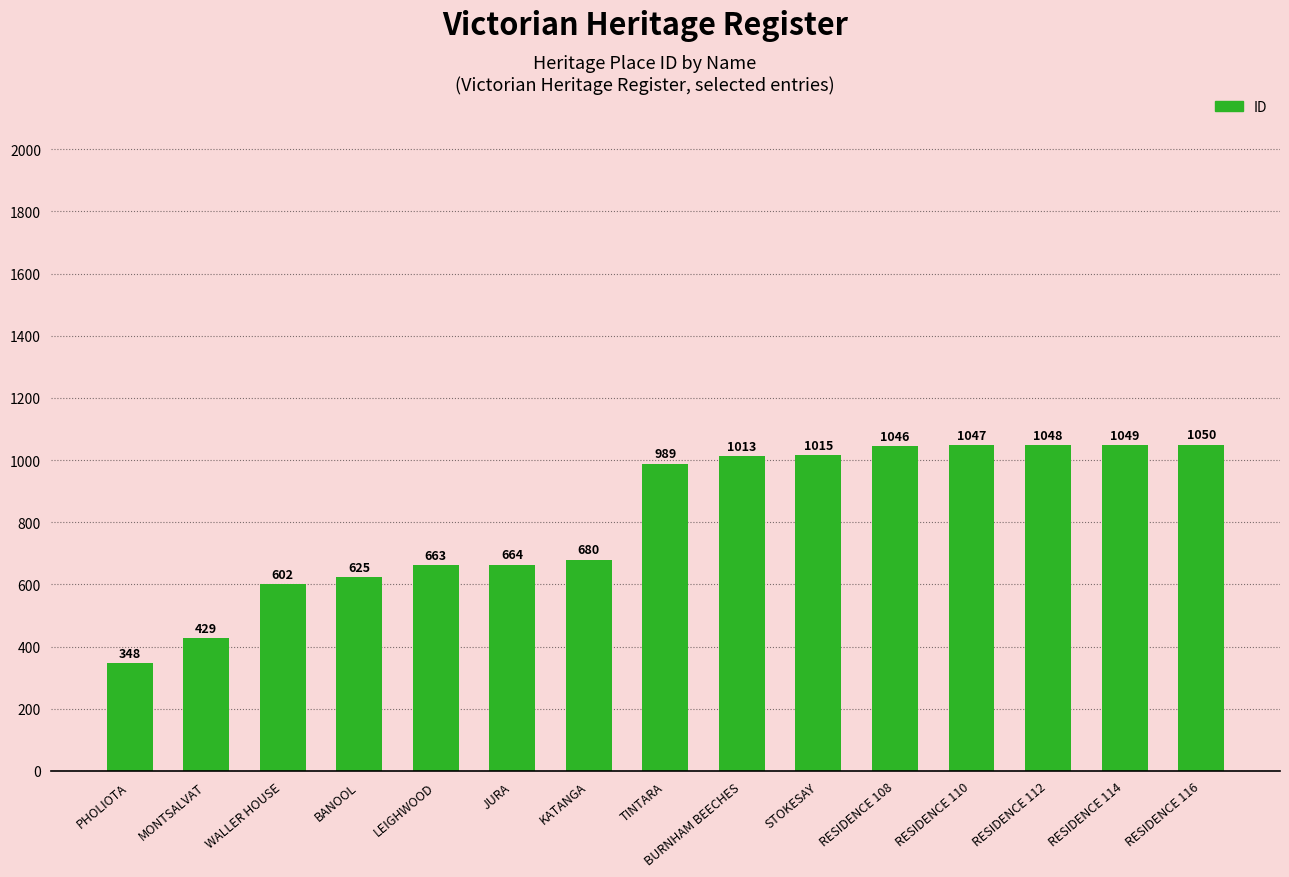

What is the label of the 3rd bar from the right?

RESIDENCE 112